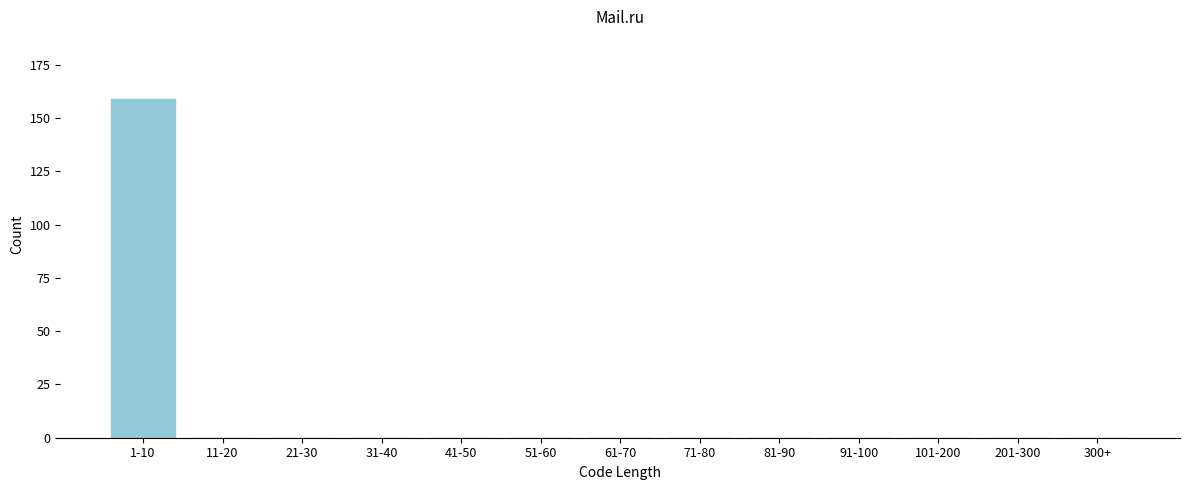

Reading left to right, transcribe all the data shown in this chart.

1-10=159	11-20=0	21-30=0	31-40=0	41-50=0	51-60=0	61-70=0	71-80=0	81-90=0	91-100=0	101-200=0	201-300=0	300+=0